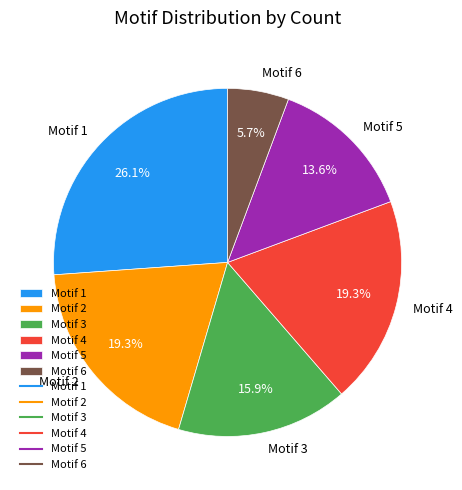

What percentage is the Motif 1 slice, to the nearest percent?

26%